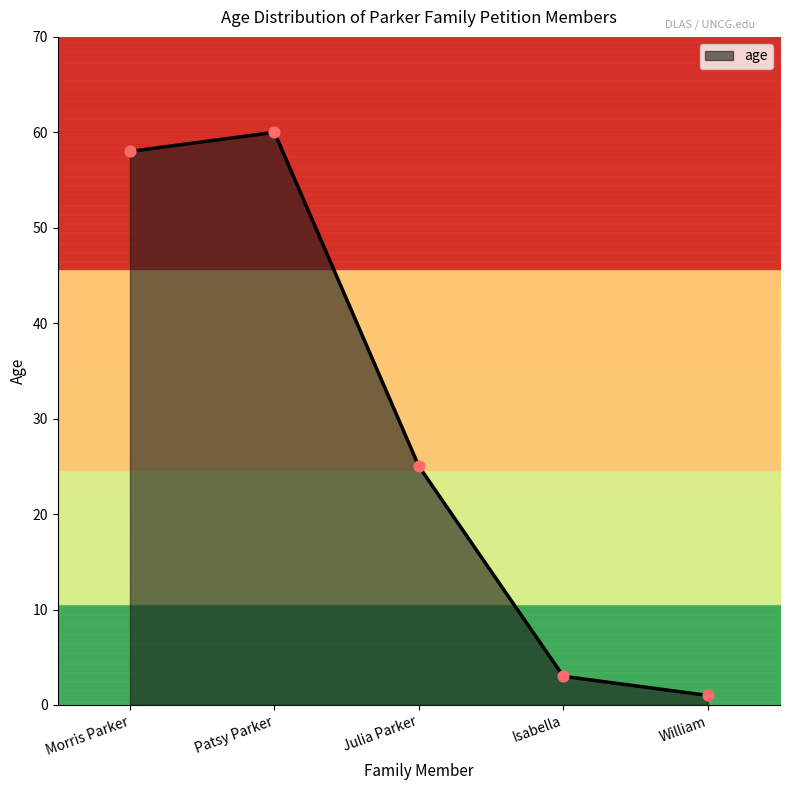

What is the change in value from Morris Parker to Isabella?

-55